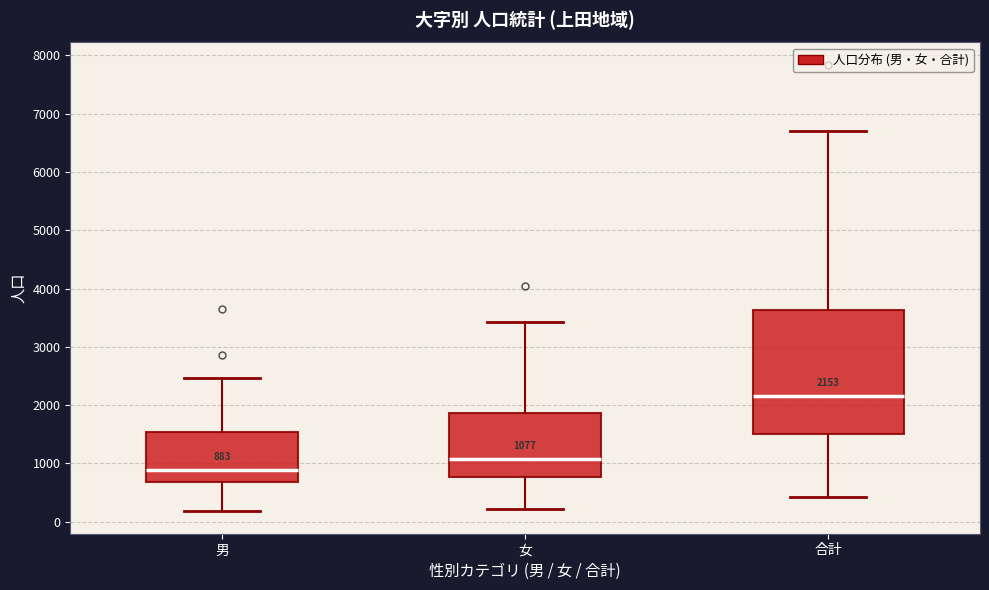

Which box's median line is the lowest?

男